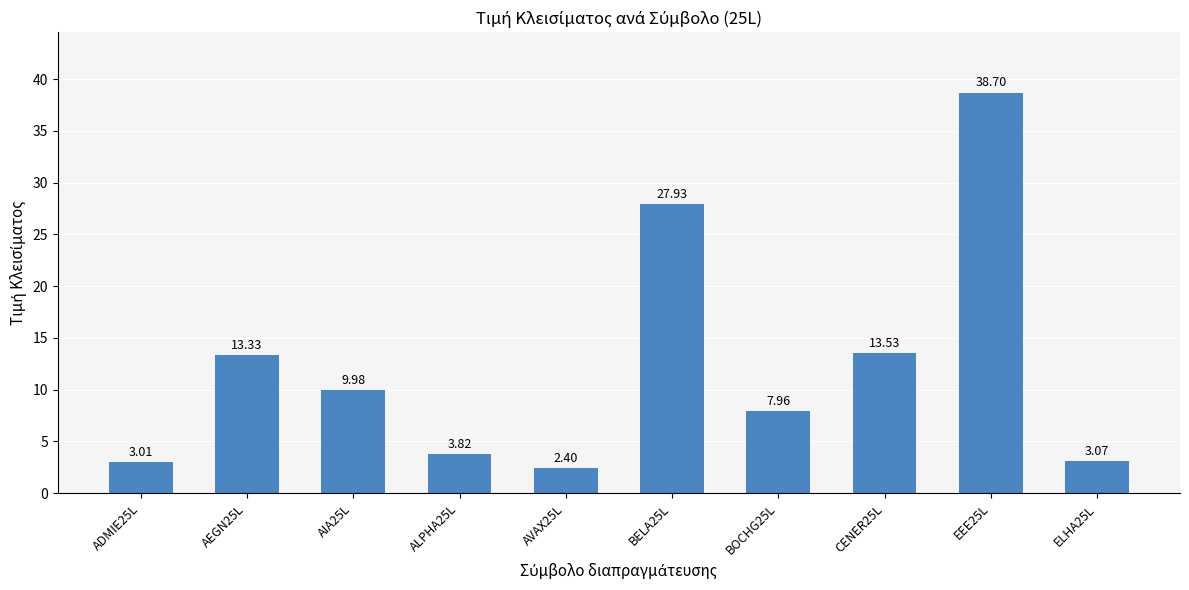

Which has a higher value, AEGN25L or AVAX25L?

AEGN25L